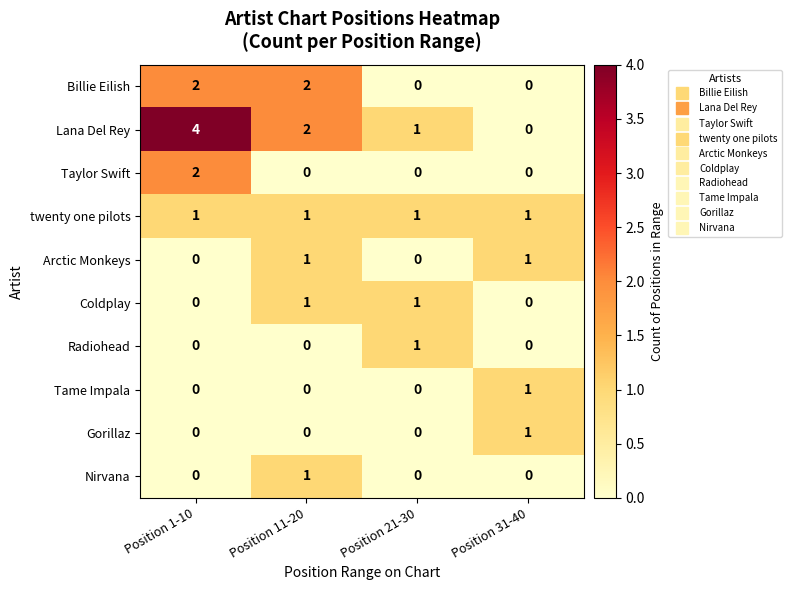

At how many categories does at least one series exceed 0?

4